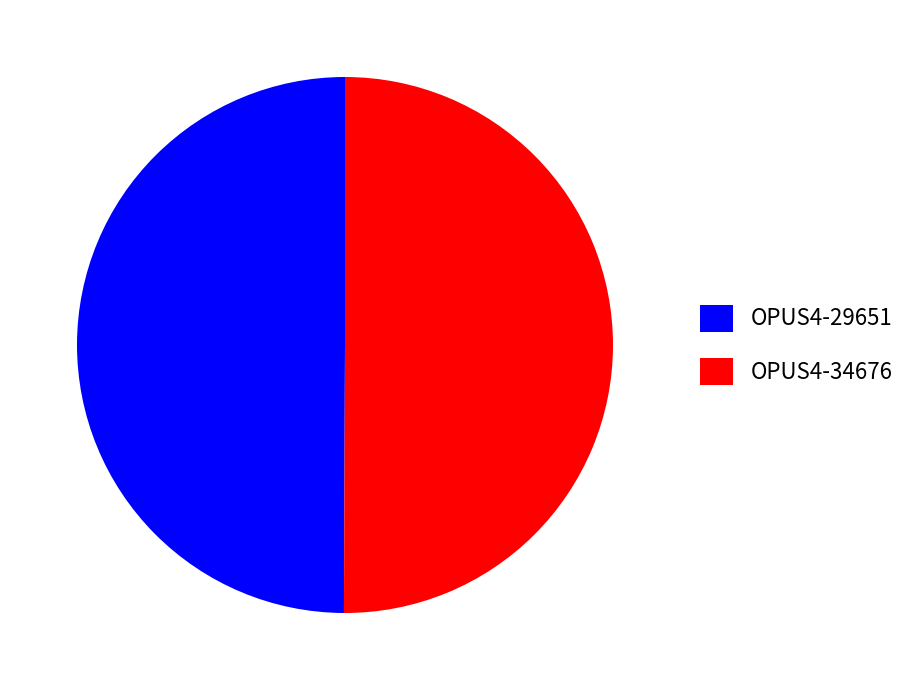

Is the sum of OPUS4-34676 and OPUS4-29651 greater than half?

Yes